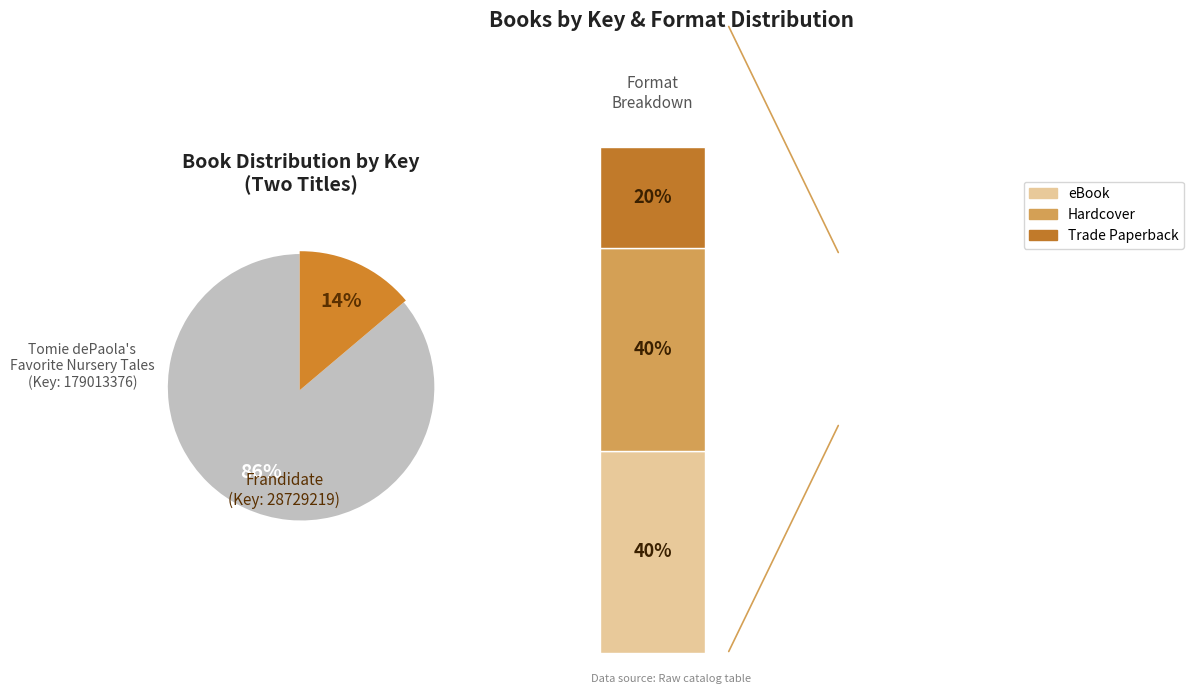

Does Tomie dePaola's Favorite Nursery Tales represent more than half of the total?

Yes